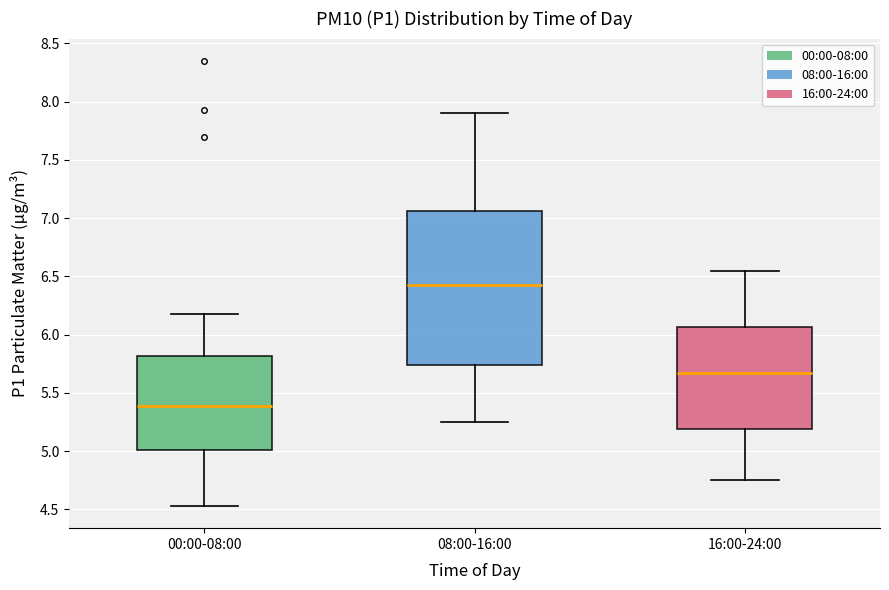

Which box has the highest median line?

08:00-16:00